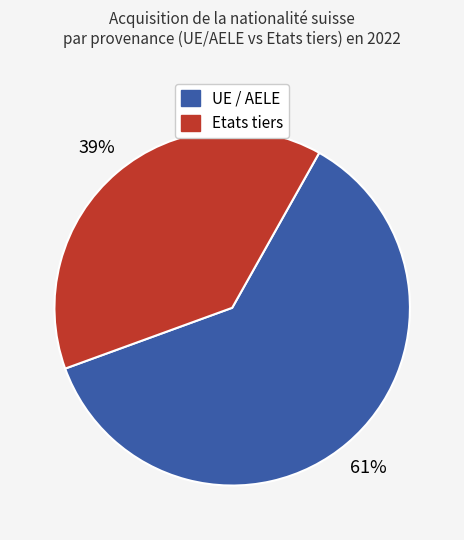

Count the number of slices in the pie.

2